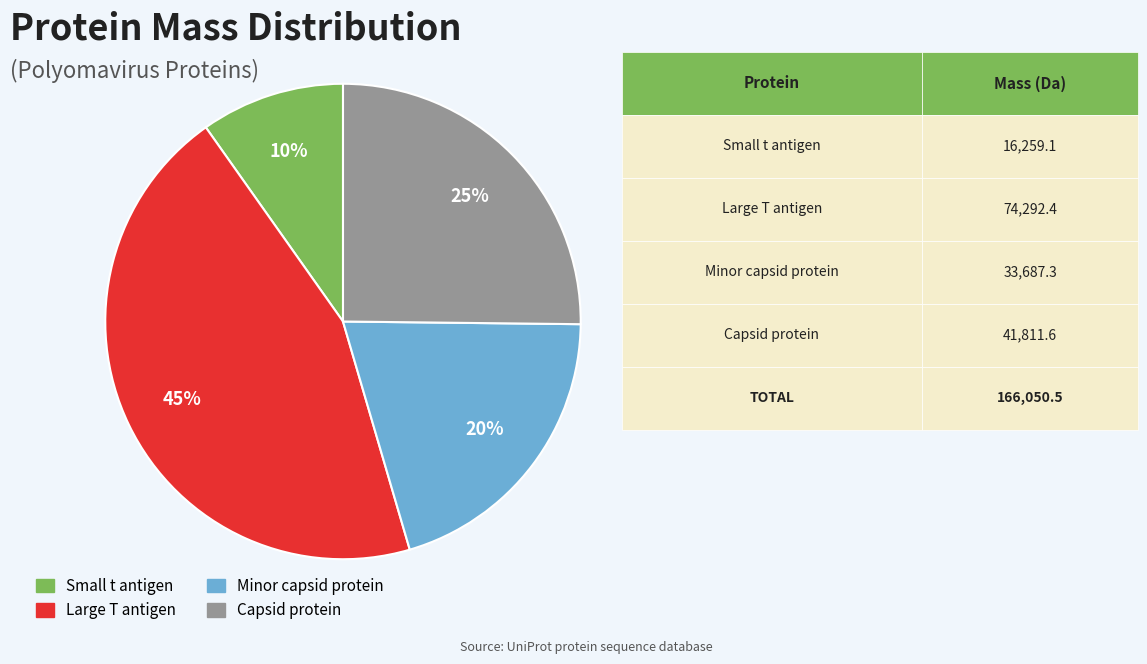

How many segments does this pie chart have?

4